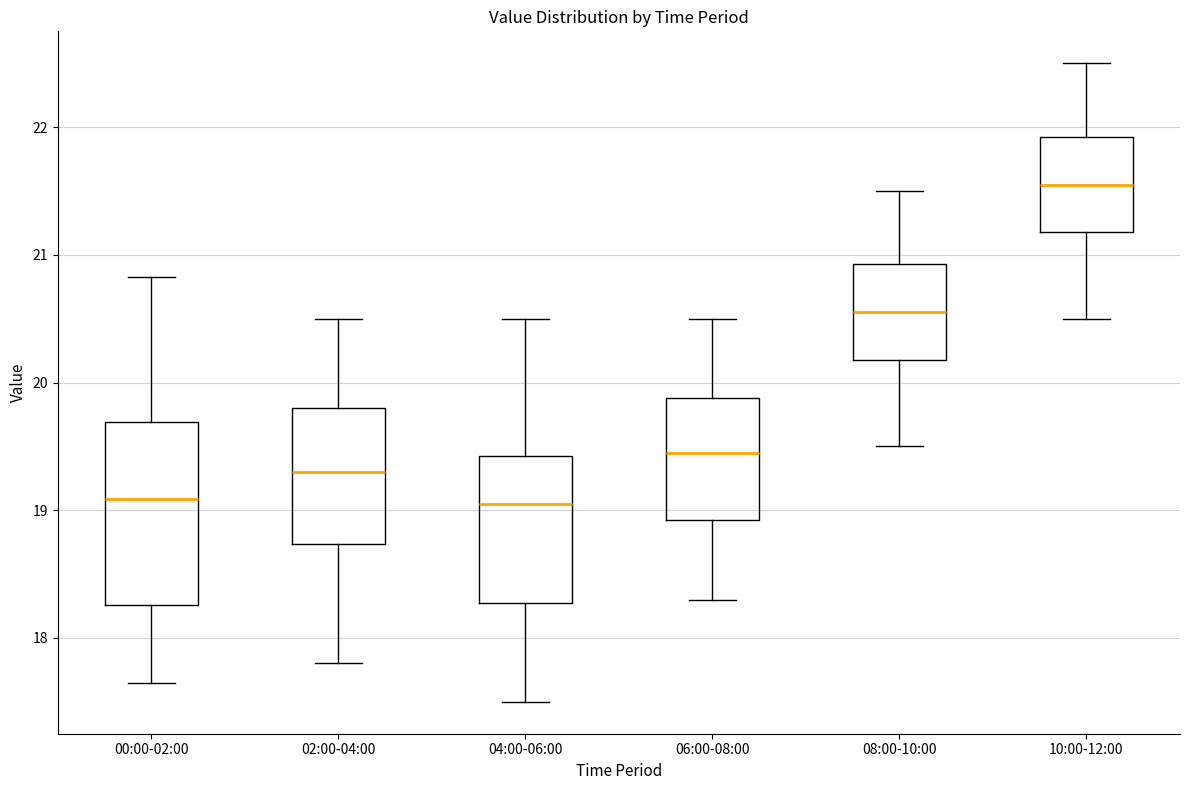

Which box's median line is the highest?

10:00-12:00